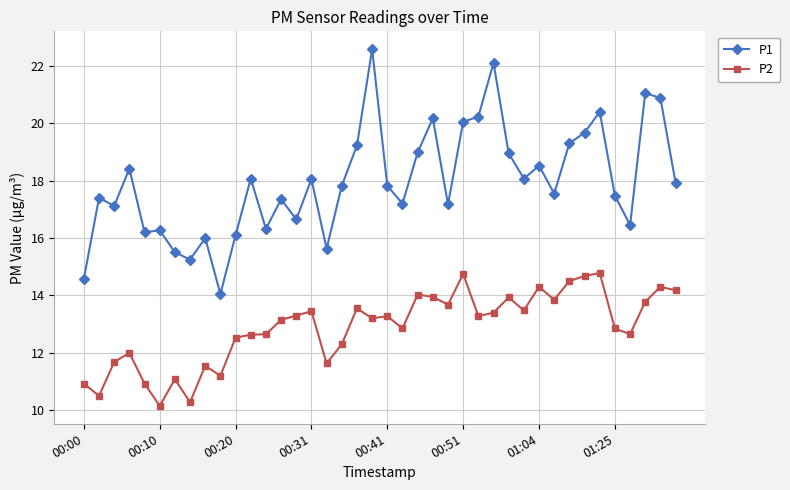

What is the sum of all P2 values?

515.2